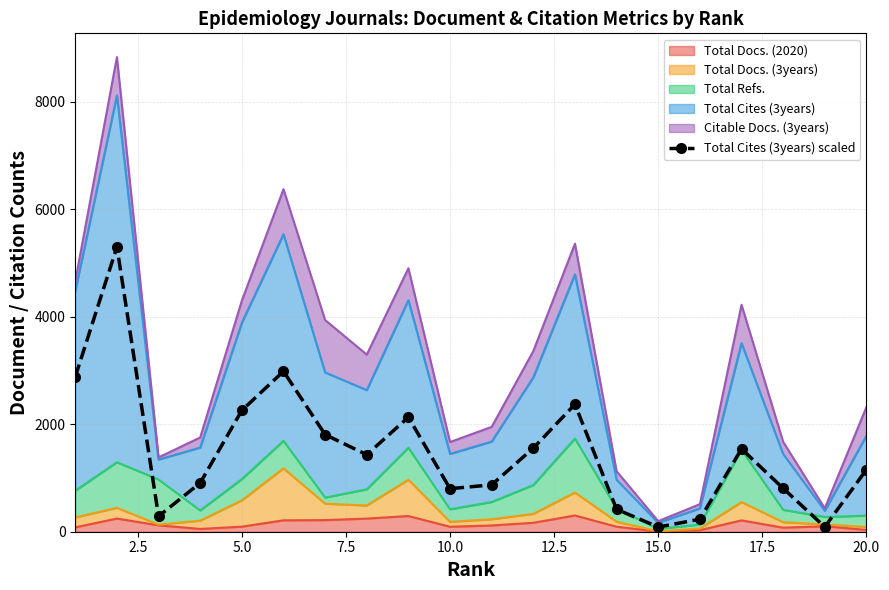

What is the value of the 3rd point from the left?

288.0